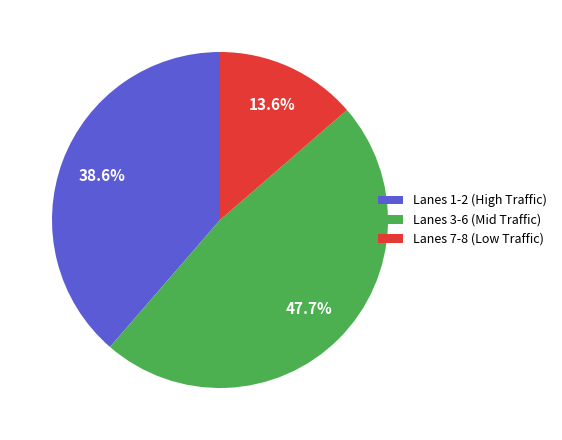

Count the number of slices in the pie.

3